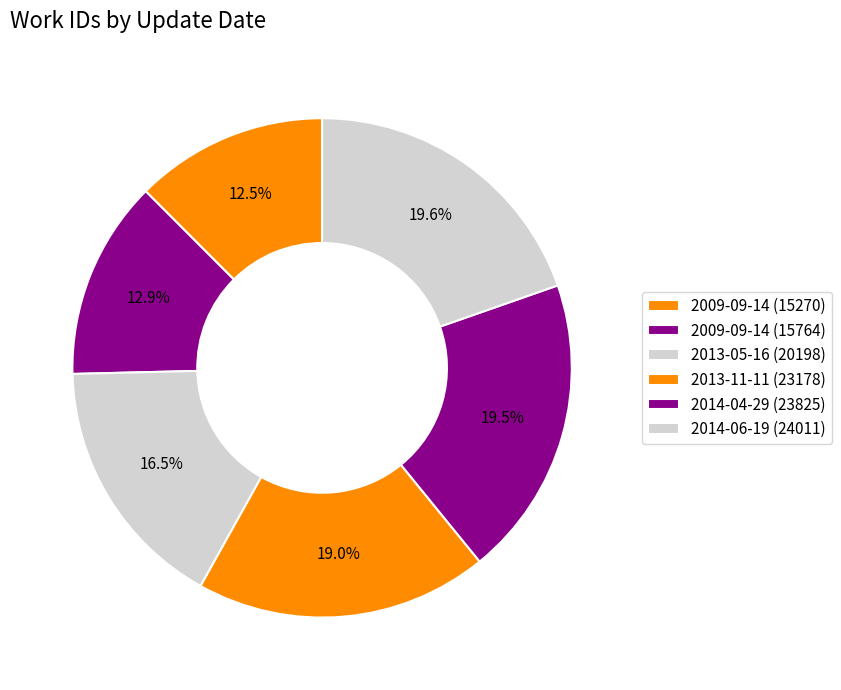

Which category has the biggest portion of the pie?

2014-06-19